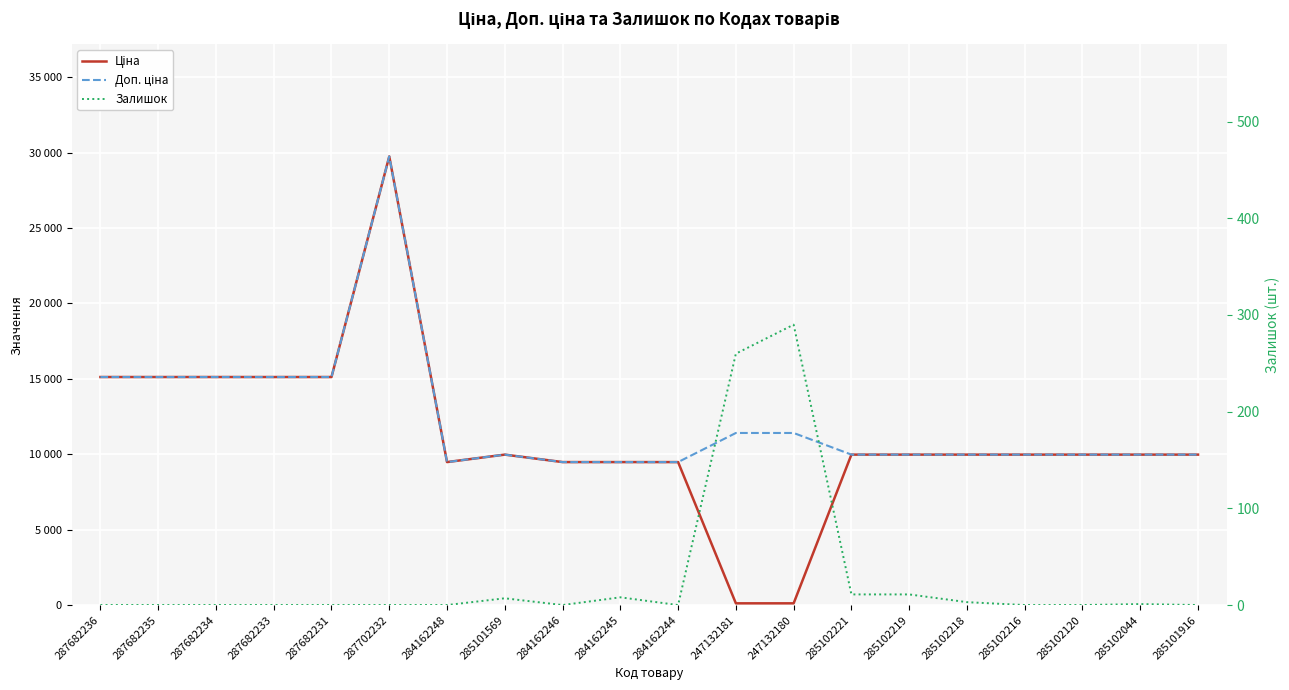

At 285102219, list the series in order from smallest to largest.

Залишок, Ціна, Доп. ціна